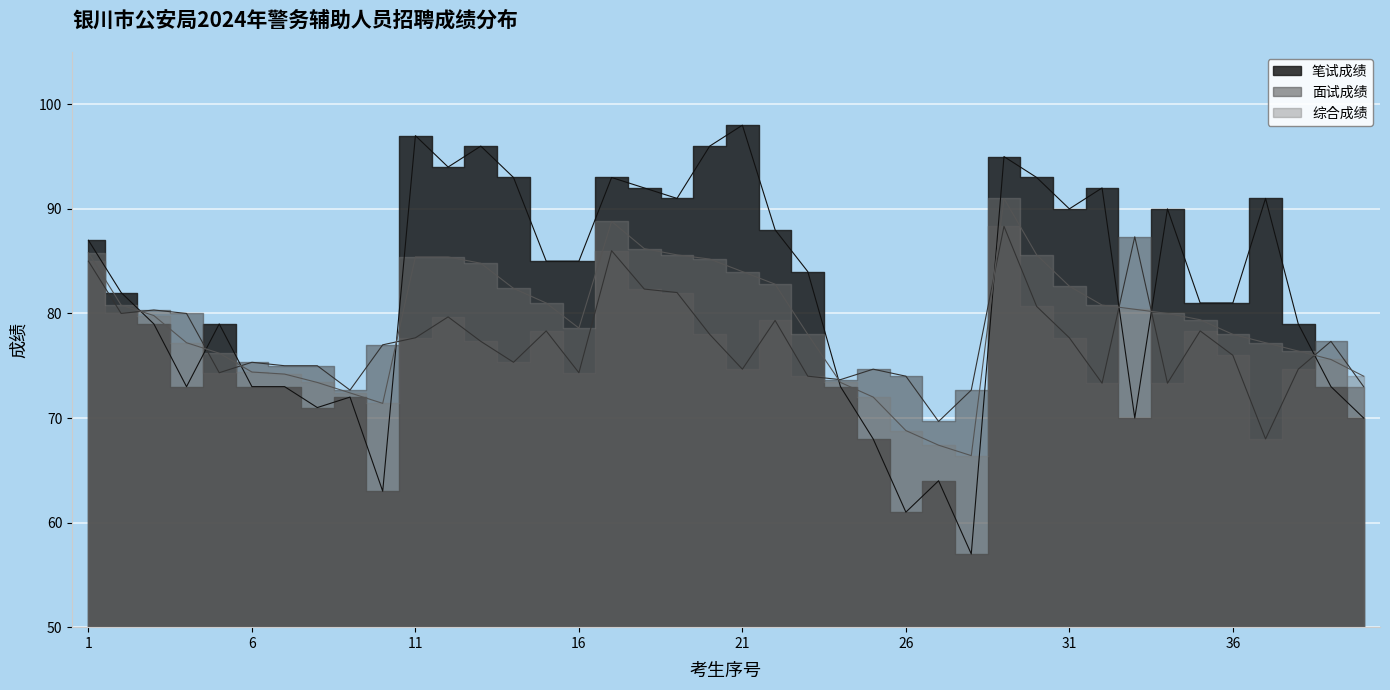

Is it true that 笔试成绩 equals 96.0 at 20?

True